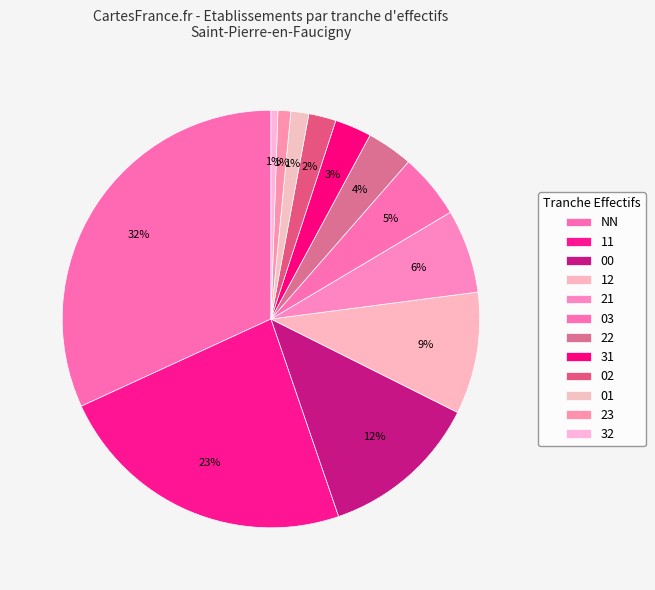

To the nearest percent, what percentage of the pie is 32?

1%